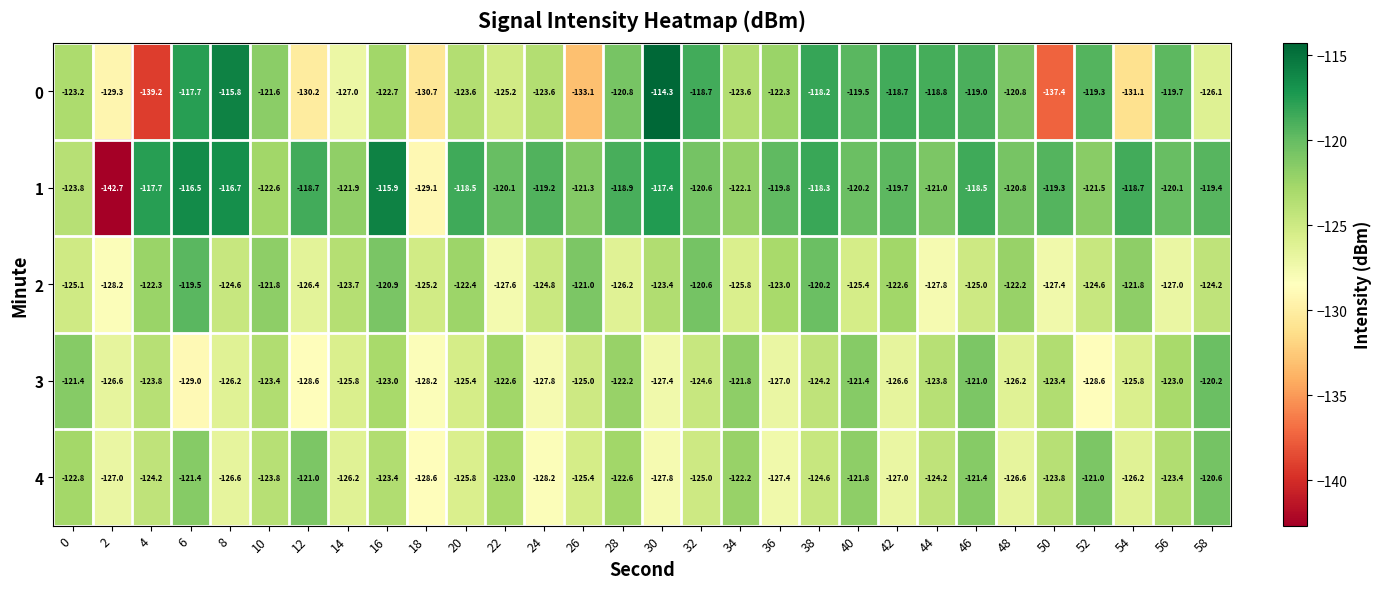

What is the total value across all series at 4?

-627.2